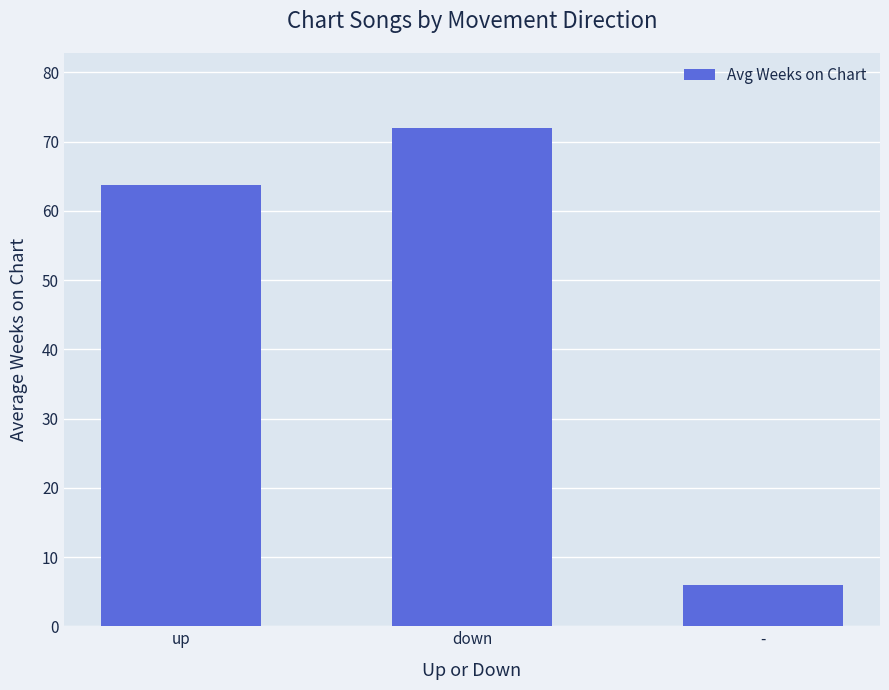

Reading left to right, list all the values displayed in this chart.

63.7	72.0	6.0